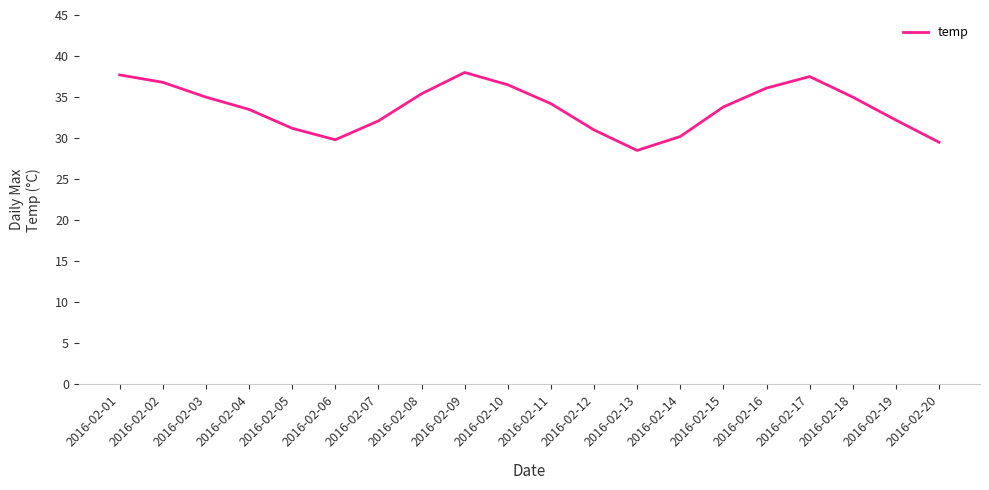

What is the ratio of the value at 2016-02-08 to the value at 2016-02-07?

1.1